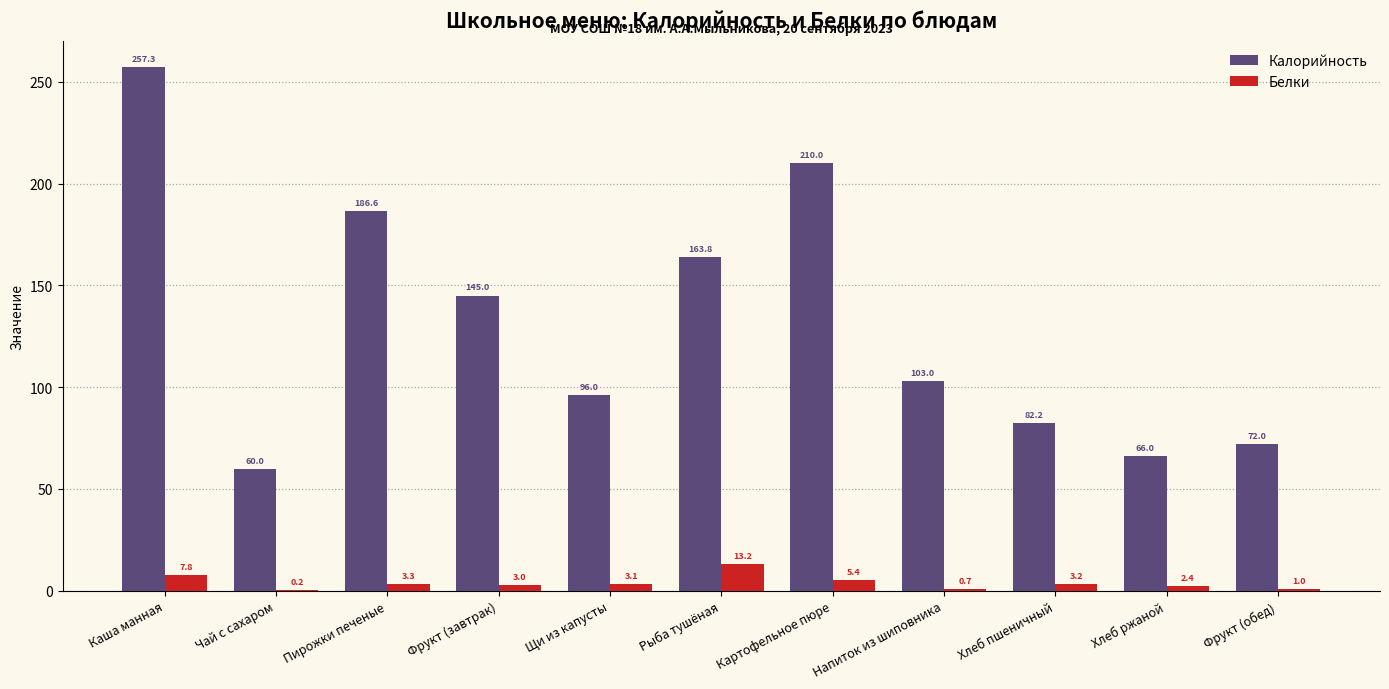

At which label does Белки reach its peak?

Рыба тушёная